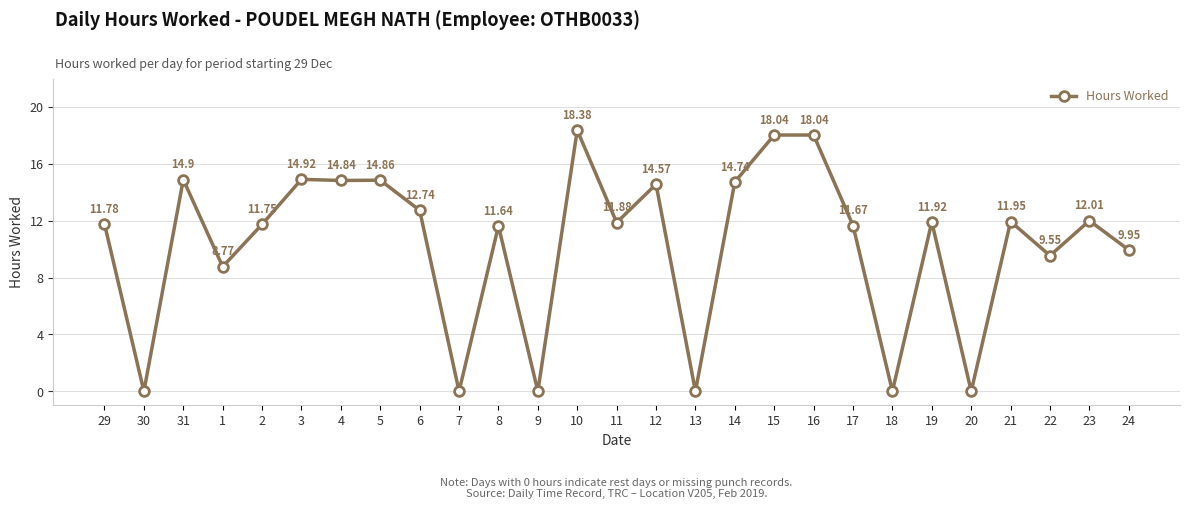

What is the value of the 11th point from the left?

11.6